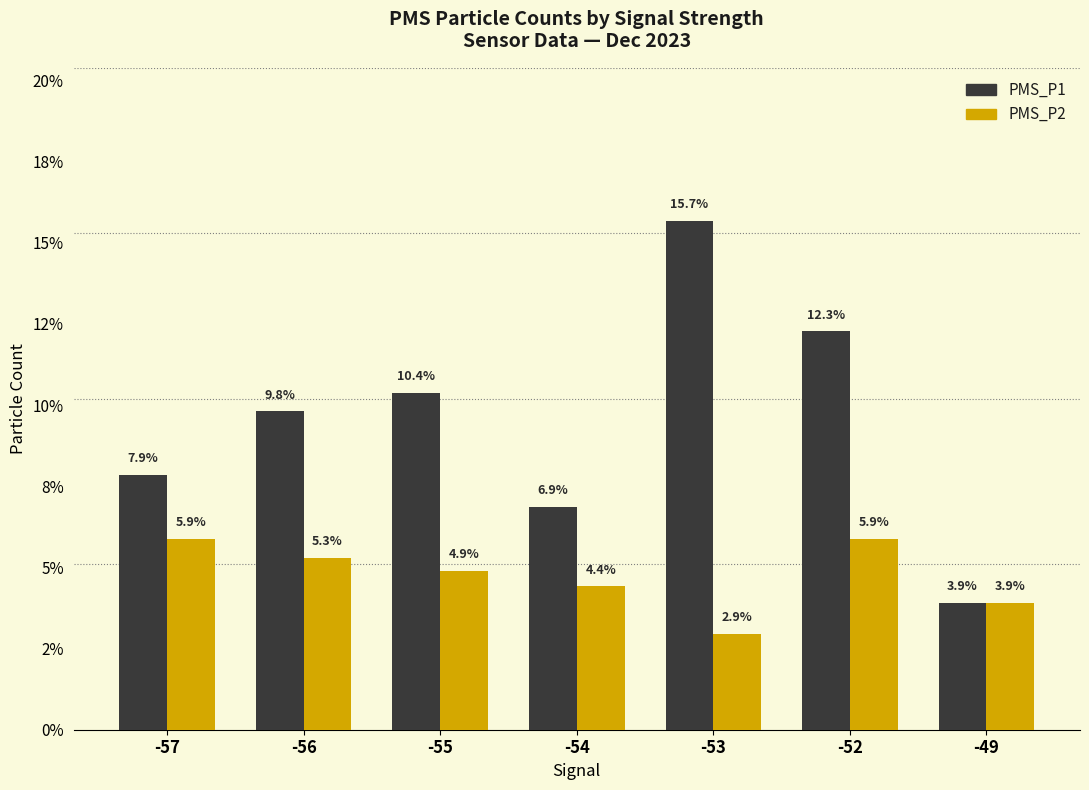

Where is PMS_P2 nearest to the value 4?

-49